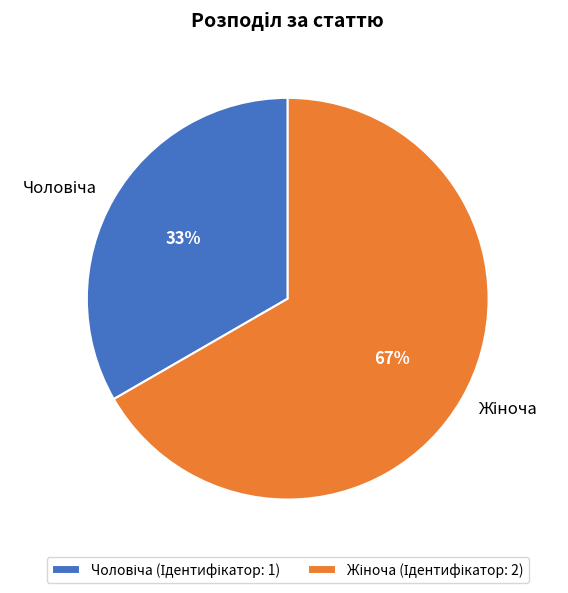

Is there a majority slice in this chart?

Yes